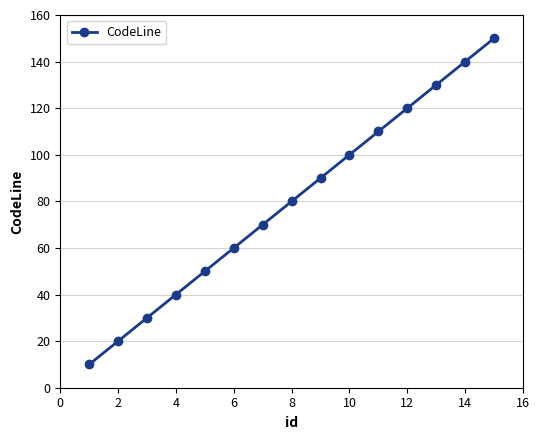

What is the value of the 5th point from the left?

50